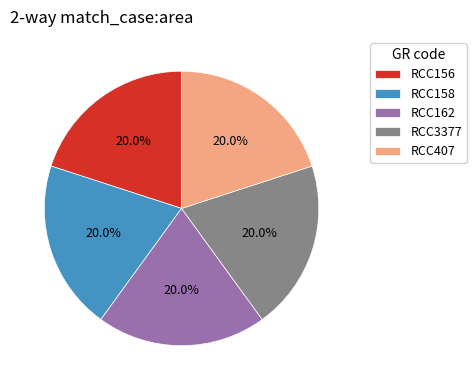

The RCC3377 slice represents 33% of the pie. True or false?

False